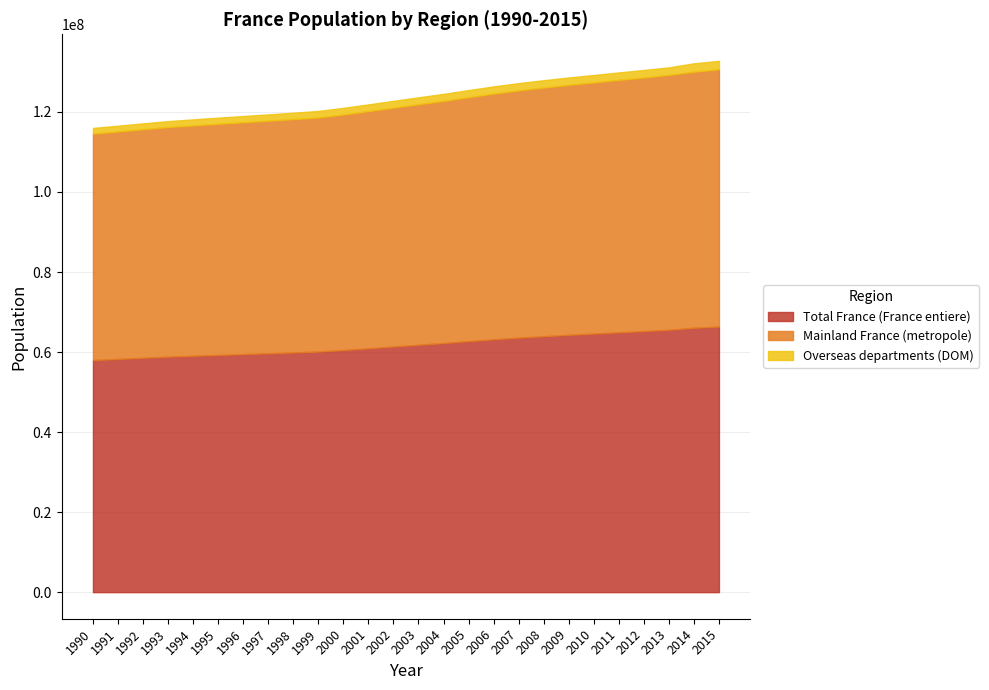

What is the difference between the highest and lowest values at 2009?

62465709